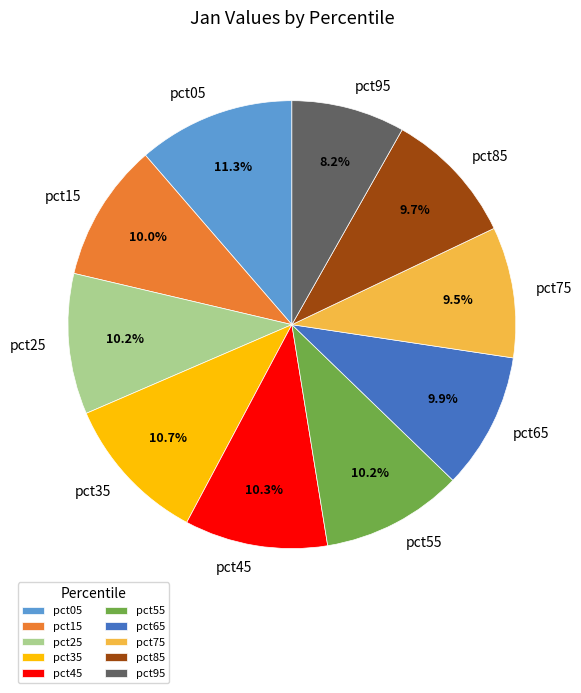

Is it true that pct85 is 10% of the pie?

True